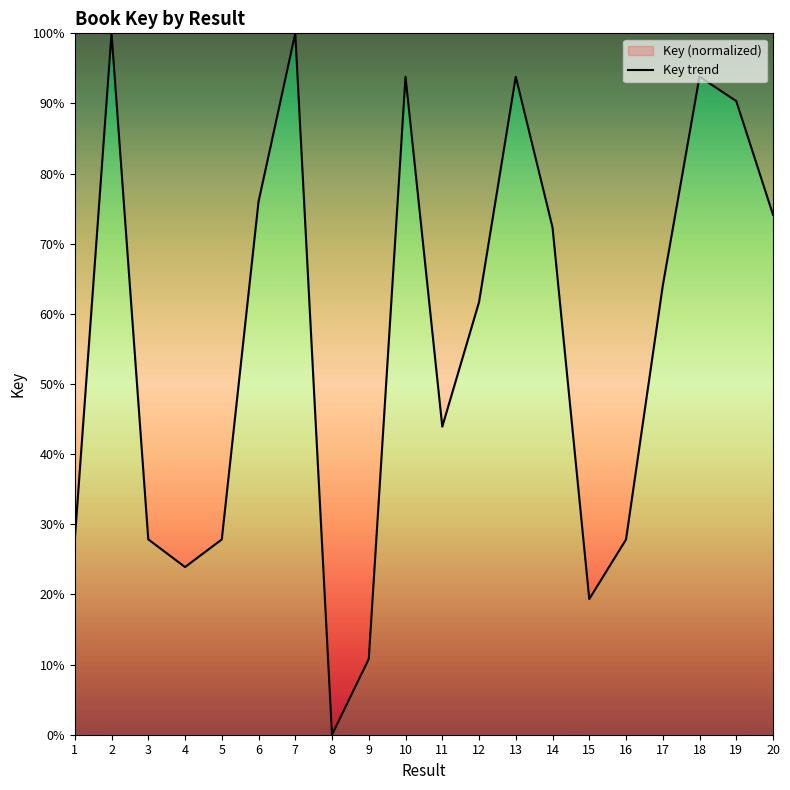

What value does the data have at 14?

72.3